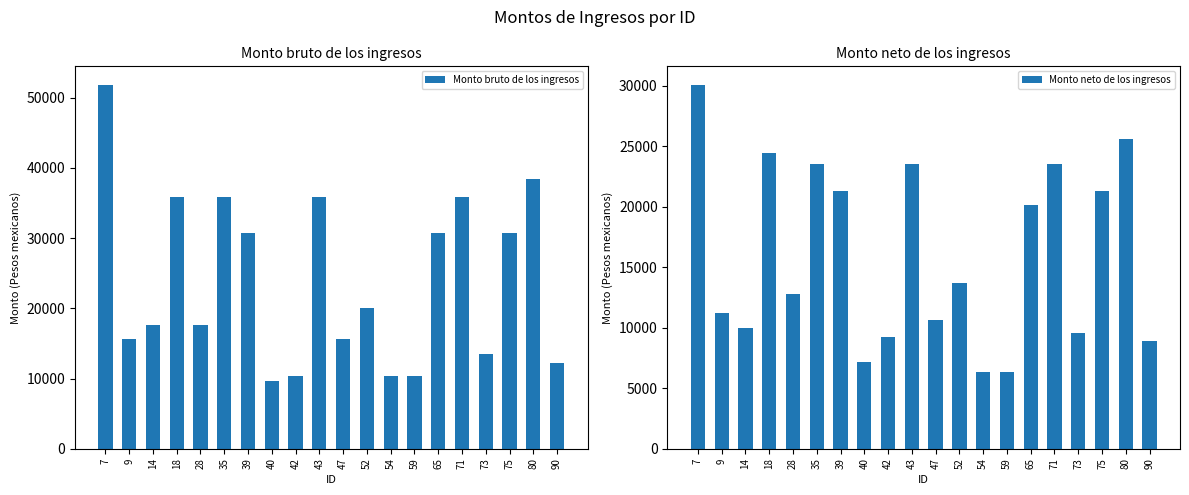

The value of Monto bruto de los ingresos at 47 is 20673.5. True or false?

False